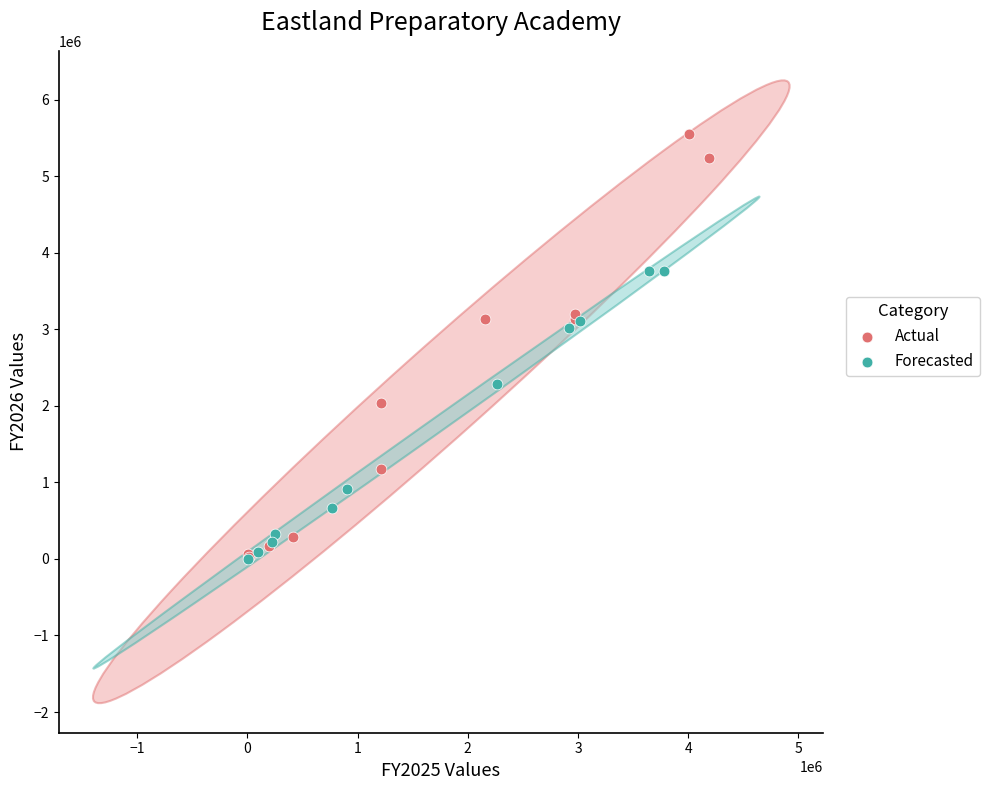

Which series contains the highest Y value?

Actual